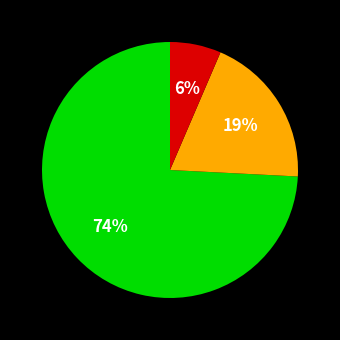

To the nearest percent, what is the average slice percentage?

33%